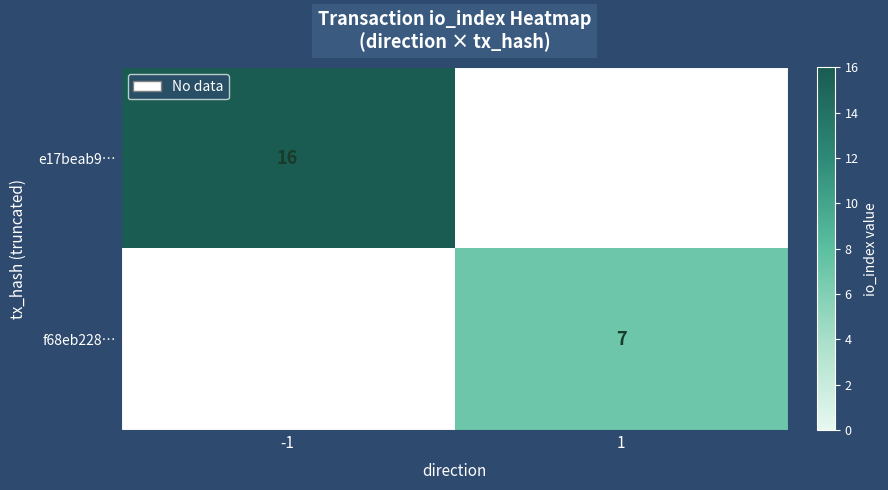

True or false: e17beab9… has a value of 25 at -1.

False